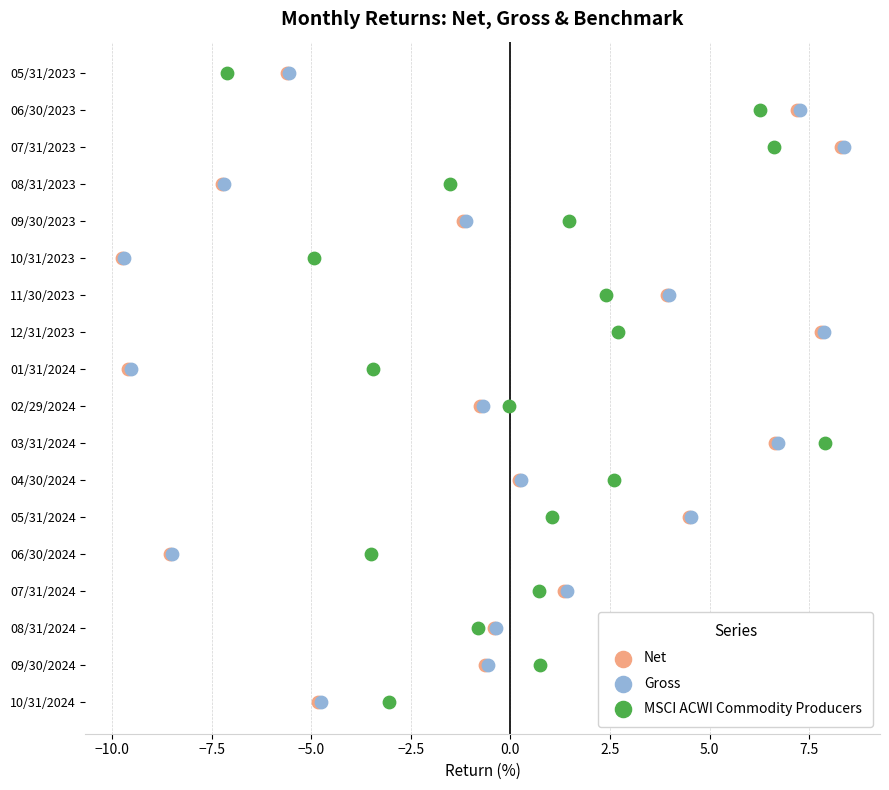

What are all the series names shown in the legend?

Net, Gross, MSCI ACWI Commodity Producers